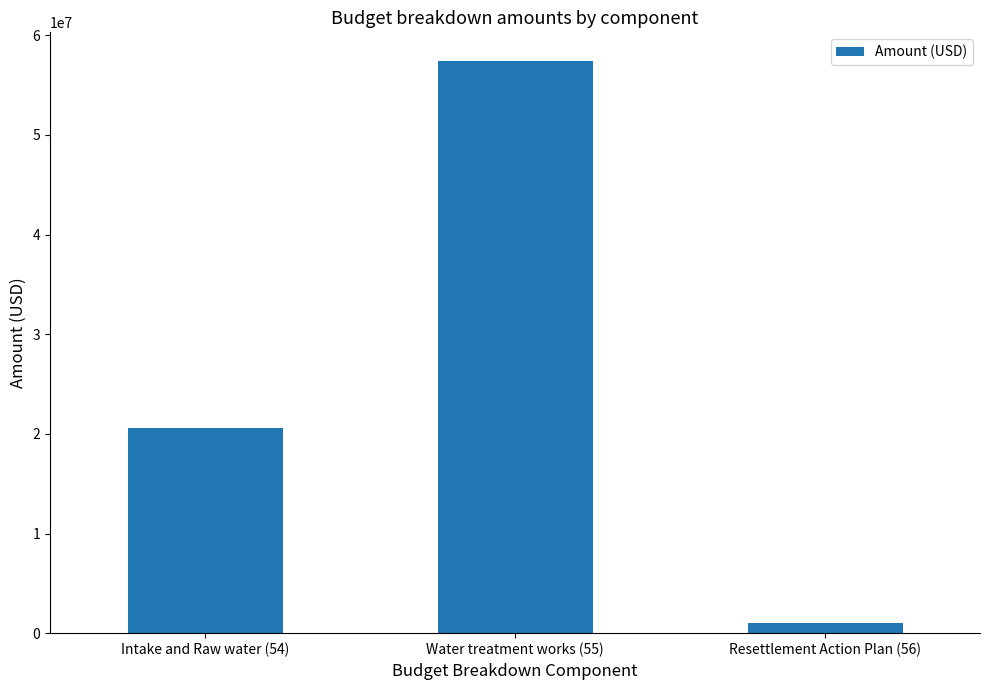

What is the approximate value at Intake and Raw water (54)?

20638840.4